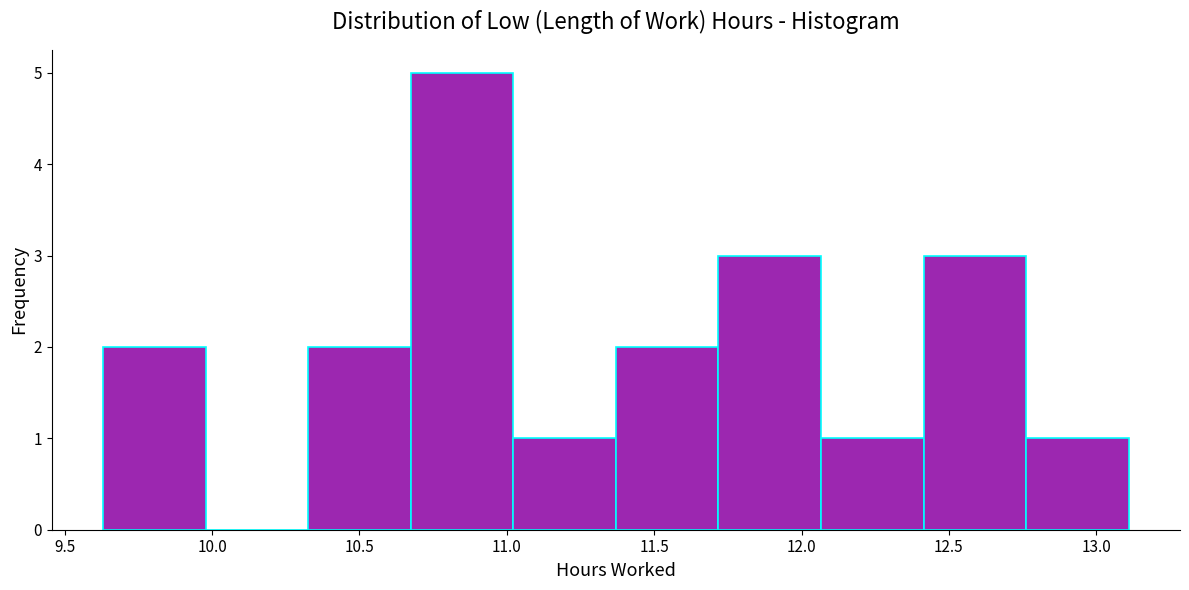

Reading left to right, list every bar in this chart as the range it spans on the x-axis followed by its height. Neither the bar edges nor the heights are printed on the chart, so give them approximately, as read against the axes.

9.65 to 10.00: 2
10.00 to 10.35: 0
10.35 to 10.65: 2
10.65 to 11.00: 5
11.00 to 11.35: 1
11.35 to 11.70: 2
11.70 to 12.05: 3
12.05 to 12.40: 1
12.40 to 12.75: 3
12.75 to 13.10: 1